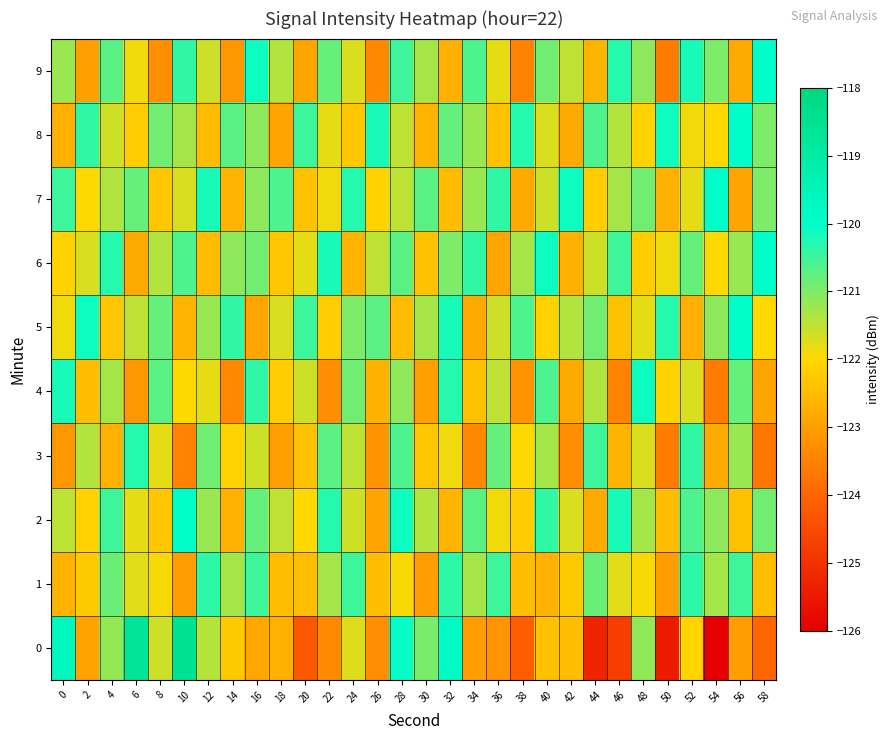

What is the difference between the highest and lowest values at 34?

3.0